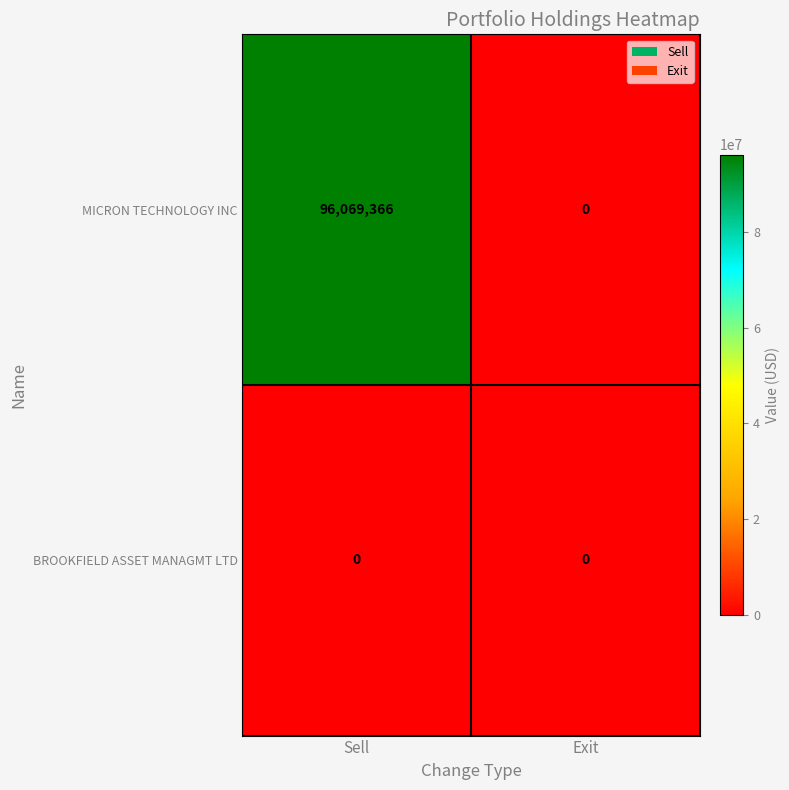

Rank the series by their maximum value, from lowest to highest.

BROOKFIELD ASSET MANAGMT LTD, MICRON TECHNOLOGY INC